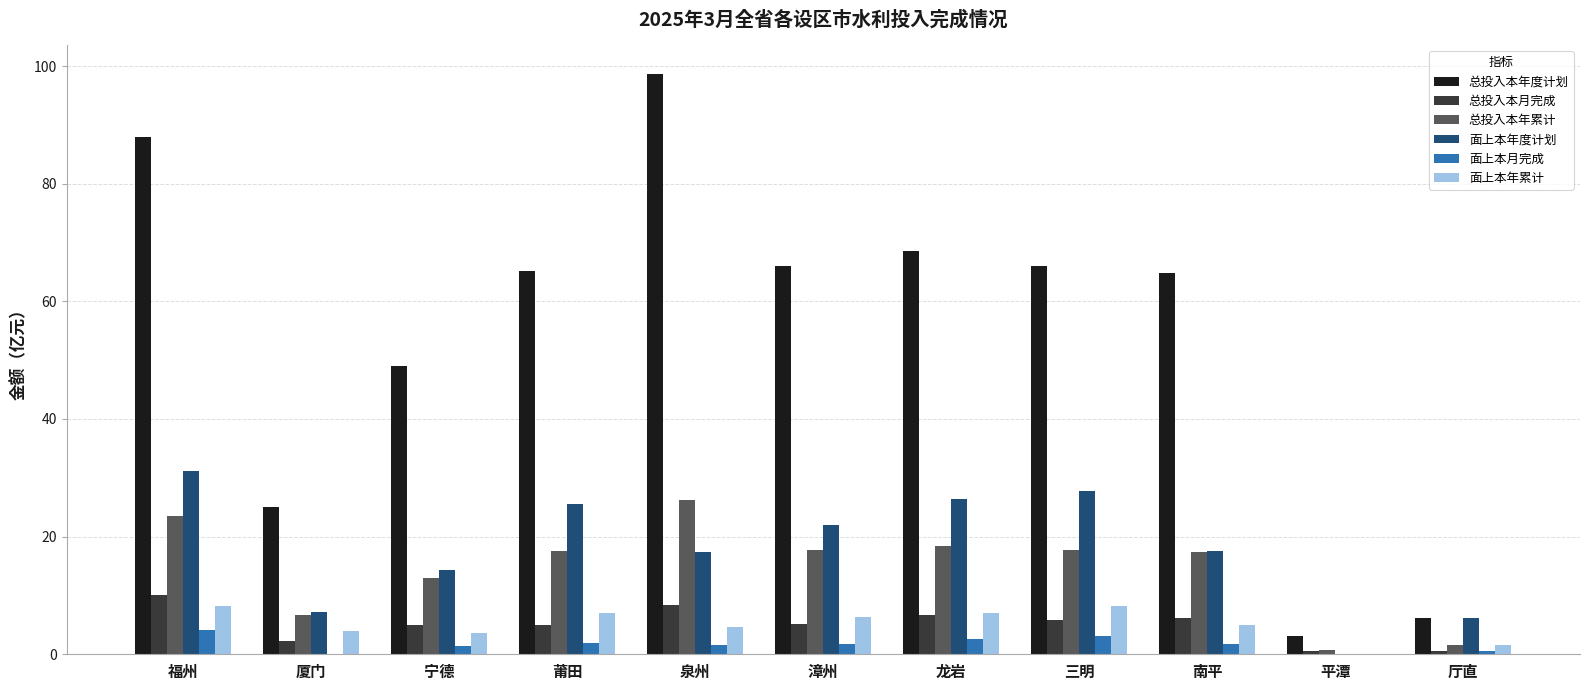

What is the approximate value of 总投入本年度计划 at 平潭?

3.2